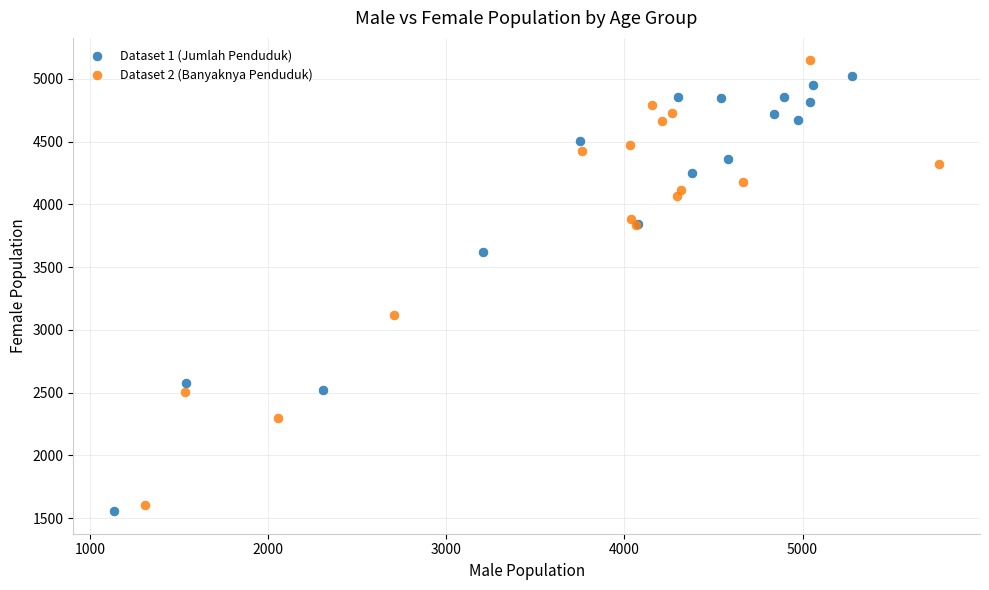

Which series reaches the maximum Y coordinate?

Dataset 2 (Banyaknya Penduduk)